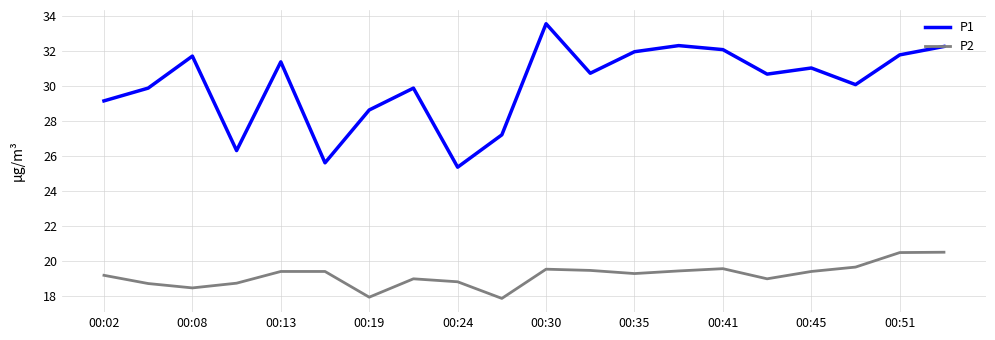

True or false: P1 and P2 cross at least once.

False